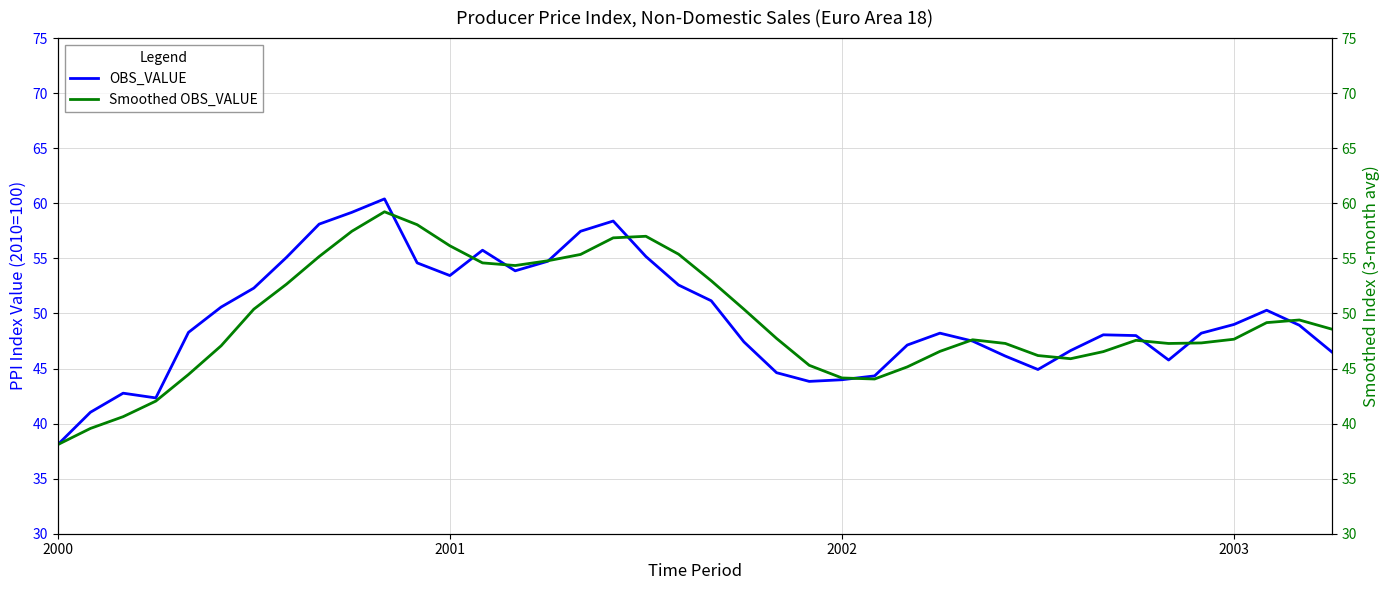

True or false: OBS_VALUE has more than 2 interior local peaks.

True